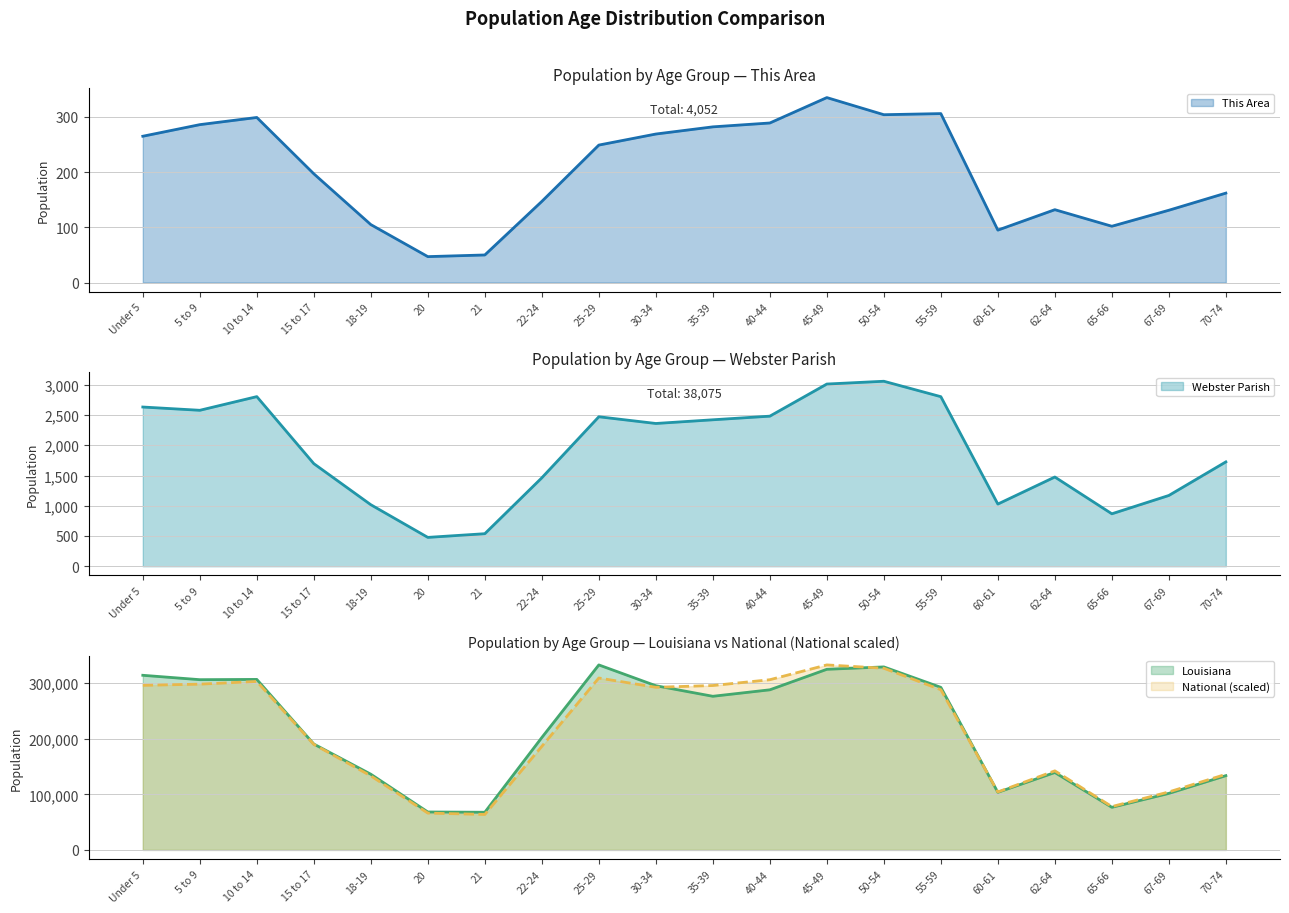

Reading left to right, transcribe all the data shown in this chart.

This Area: 265.0	286.0	299.0	197.0	105.0	47.0	50.0	147.0	249.0	269.0	282.0	289.0	335.0	304.0	306.0	95.0	132.0	102.0	131.0	162.0
Webster Parish: 2632.0	2578.0	2804.0	1696.0	1017.0	477.0	538.0	1462.0	2471.0	2360.0	2421.0	2481.0	3012.0	3058.0	2803.0	1028.0	1475.0	867.0	1170.0	1725.0
Louisiana: 314260.0	306362.0	306836.0	190557.0	136222.0	68251.0	67763.0	202295.0	332925.0	295508.0	276479.0	288120.0	325046.0	329329.0	292567.0	103687.0	139308.0	76663.0	101702.0	133629.0
National: 296167.1	298326.6	303143.2	189919.1	133208.9	66253.8	63837.2	186375.9	309369.0	292659.4	295848.7	306277.2	332925.0	326907.3	288300.8	104292.6	142270.8	77993.8	104316.5	136024.9